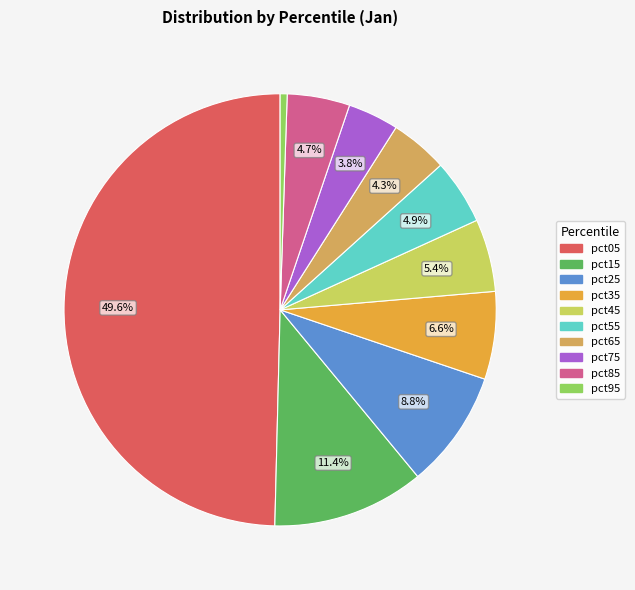

To the nearest percent, what is the average slice percentage?

10%